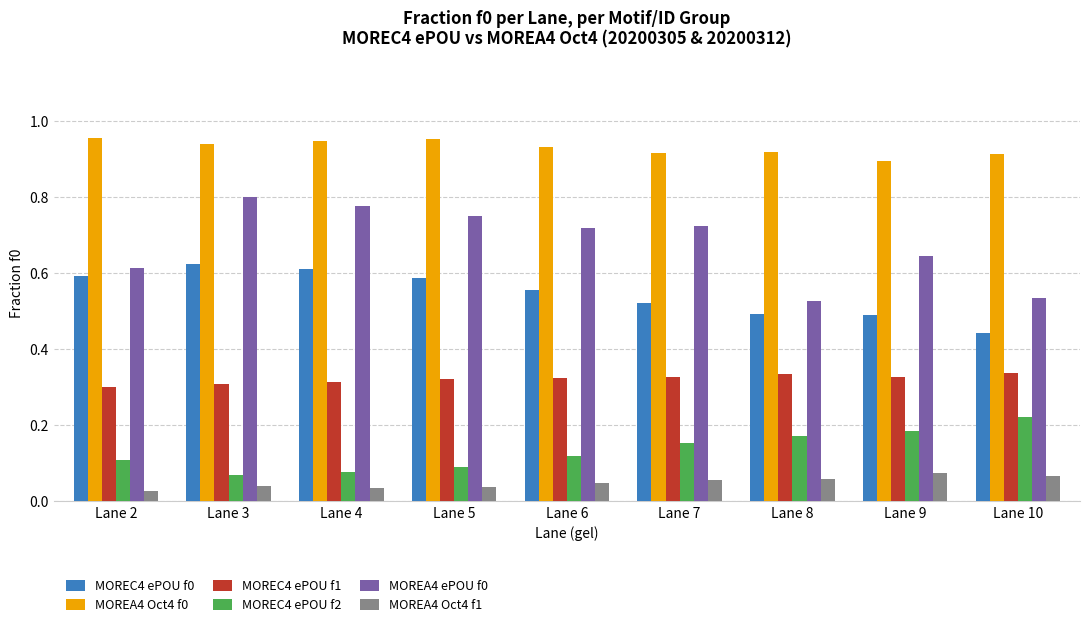

What is the sum of all MOREA4 ePOU f0 values?

6.1